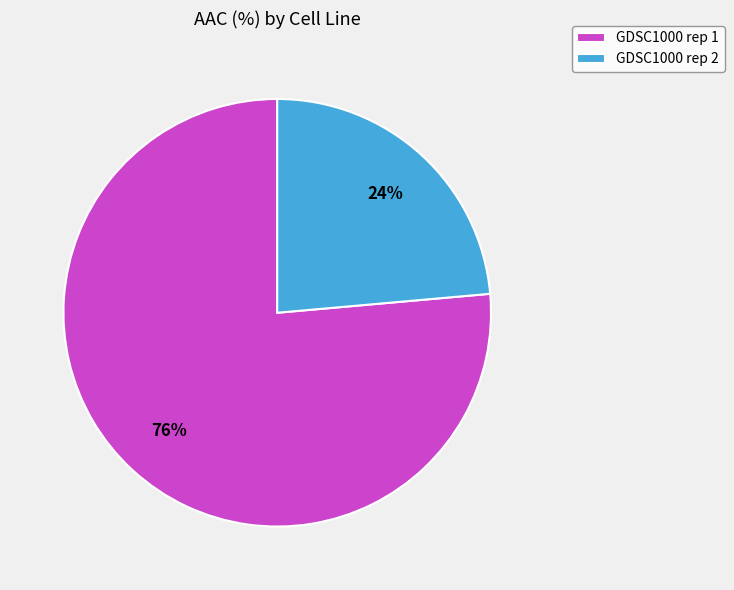

Do GDSC1000 rep 2 and GDSC1000 rep 1 together represent more than half of the pie?

Yes